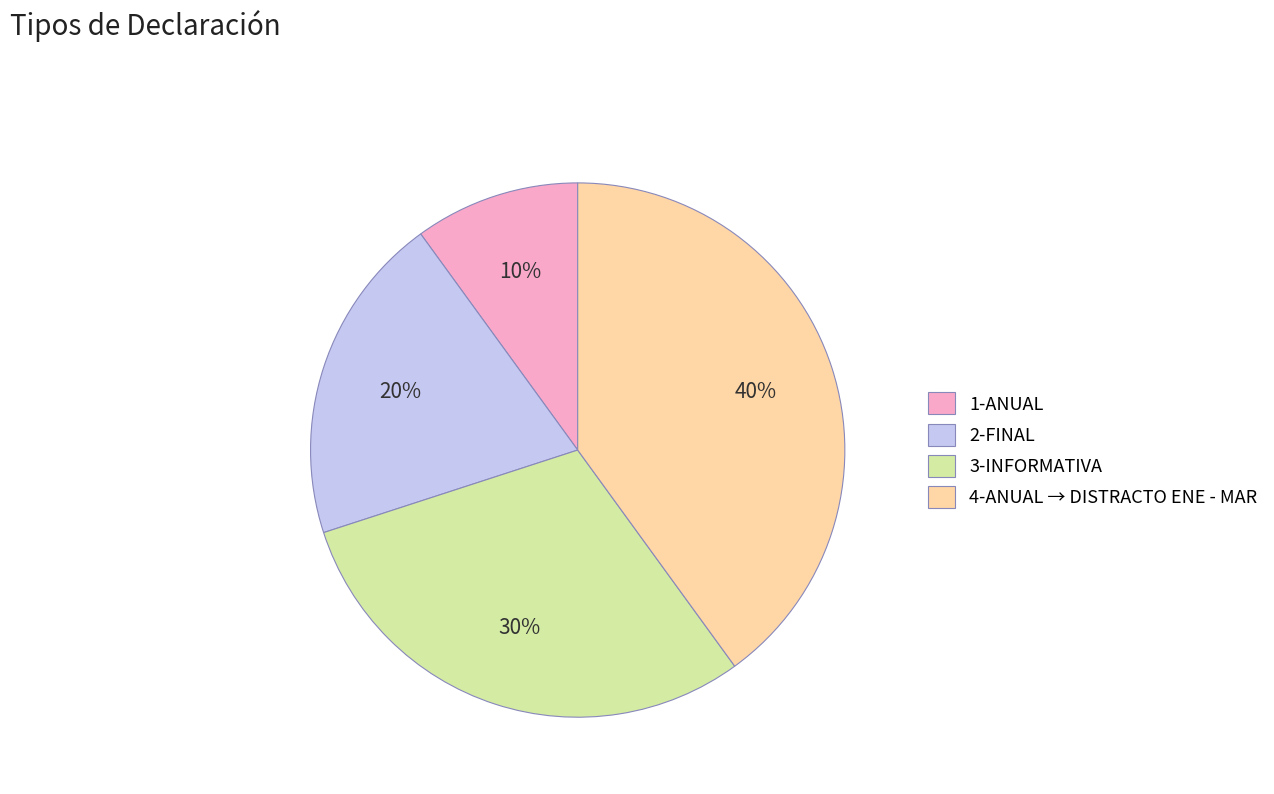

How many slices are in this pie chart?

4